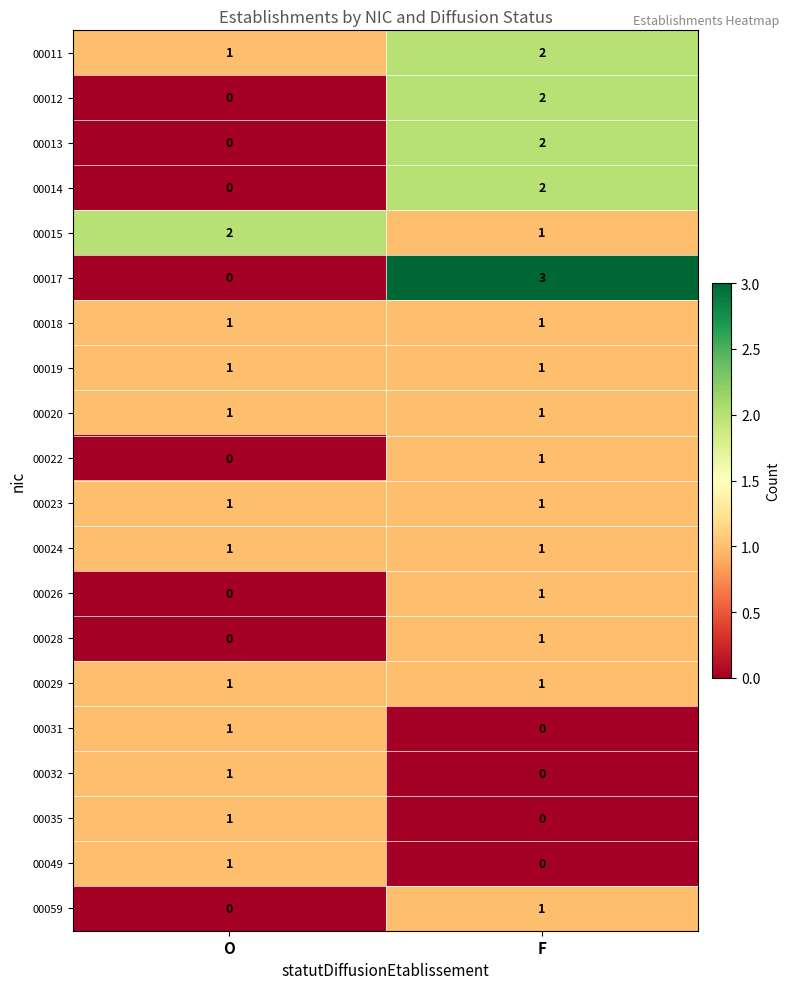

True or false: 00014 has a value of 1 at O.

False